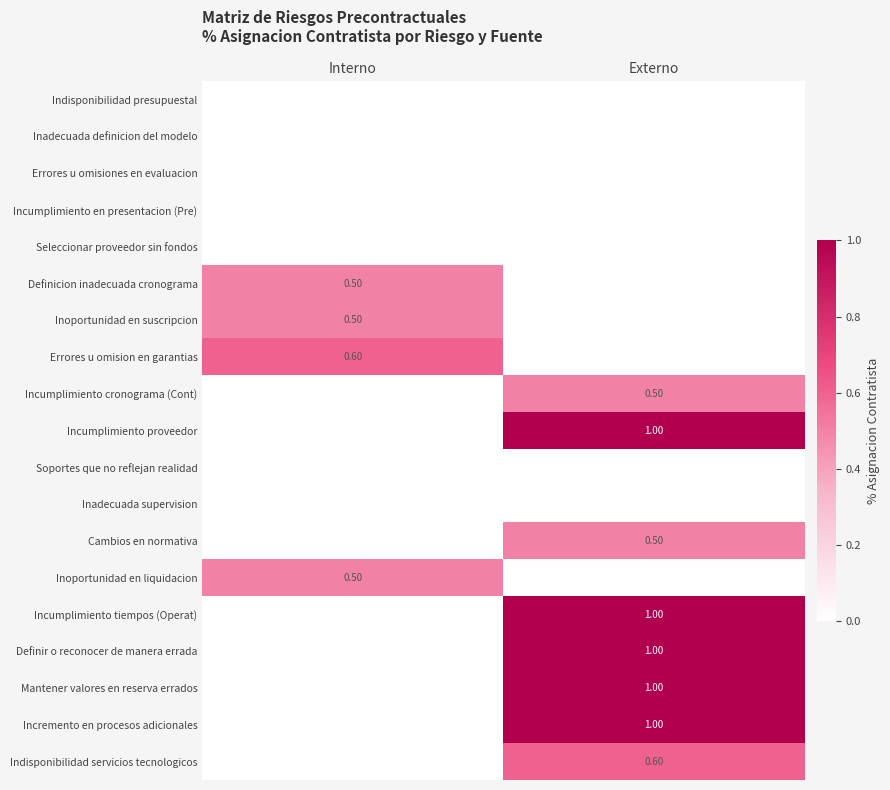

How many distinct data groups are displayed?

19